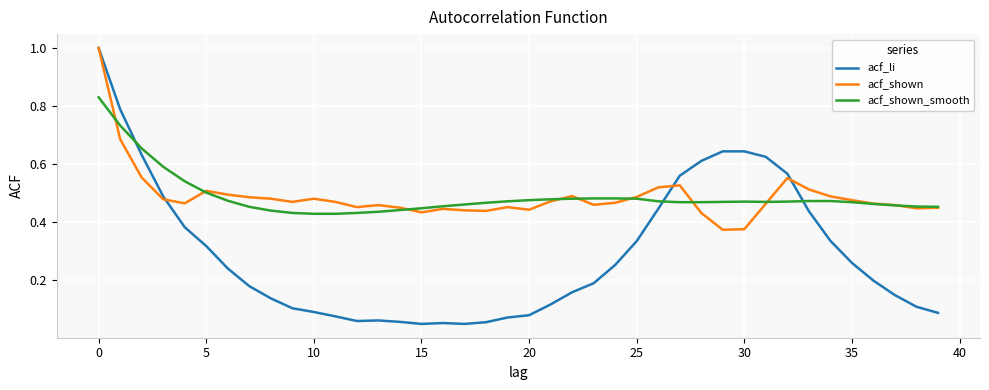

How many lines are shown in the chart?

3